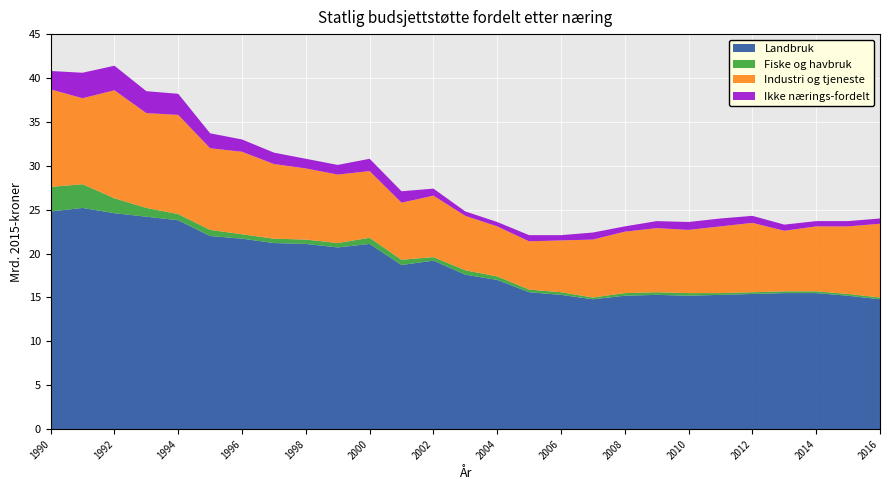

Reading left to right, transcribe all the data shown in this chart.

Landbruk: 24.8	25.2	24.6	24.2	23.8	22.0	21.7	21.2	21.1	20.7	21.1	18.7	19.2	17.6	17.0	15.6	15.3	14.8	15.2	15.3	15.2	15.3	15.4	15.5	15.5	15.2	14.8
Fiske og havbruk: 2.8	2.7	1.7	1.0	0.7	0.7	0.5	0.5	0.5	0.5	0.7	0.6	0.4	0.5	0.4	0.3	0.3	0.2	0.3	0.3	0.3	0.2	0.2	0.2	0.2	0.2	0.2
Industri og tjeneste: 11.1	9.8	12.3	10.8	11.3	9.3	9.4	8.5	8.1	7.8	7.6	6.5	7.0	6.2	5.7	5.5	5.9	6.6	7.0	7.3	7.2	7.6	7.9	6.9	7.4	7.7	8.4
Ikke nærings-fordelt: 2.1	2.9	2.8	2.5	2.4	1.7	1.4	1.3	1.1	1.1	1.4	1.3	0.8	0.5	0.5	0.7	0.6	0.8	0.6	0.8	0.9	0.9	0.8	0.7	0.6	0.6	0.6